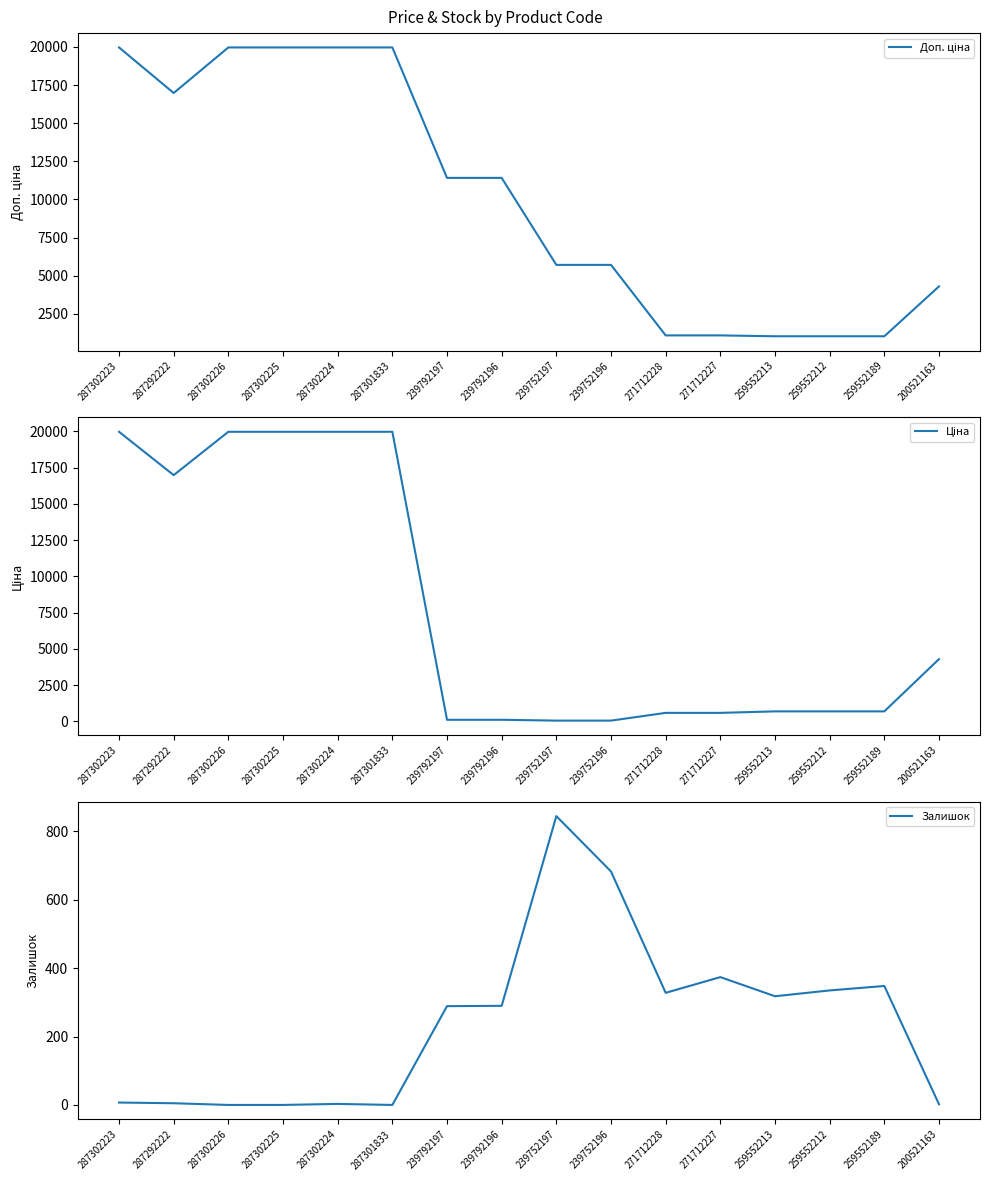

How many data points in Ціна are above 693?

10